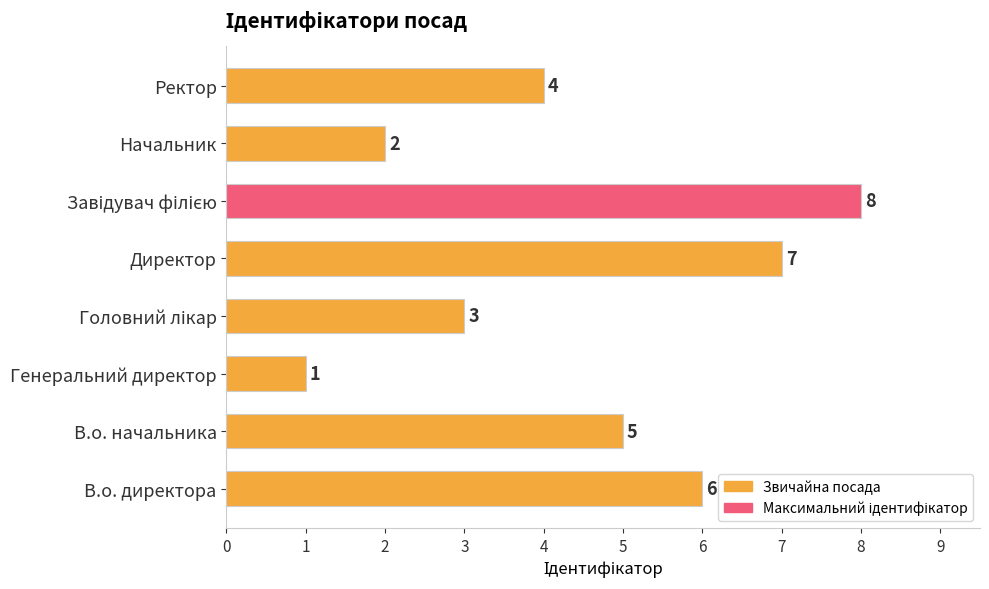

What is the difference between the maximum and second lowest values?

6